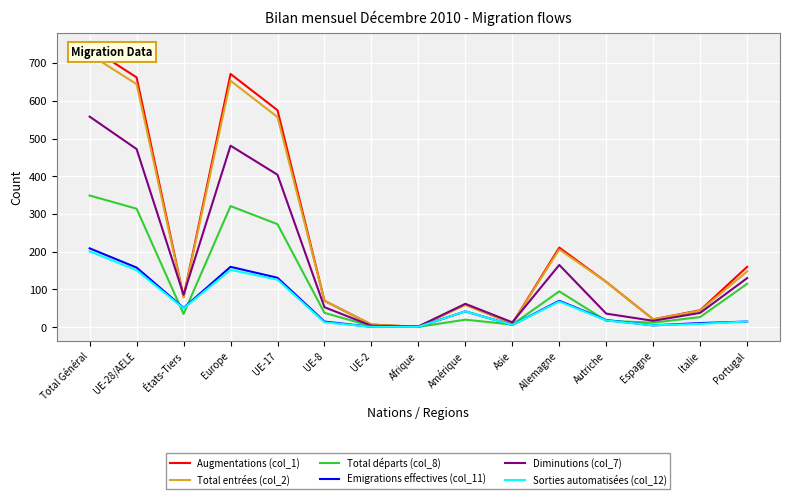

What is the difference between the Emigrations effectives (col_11) values at Espagne and Afrique?

4